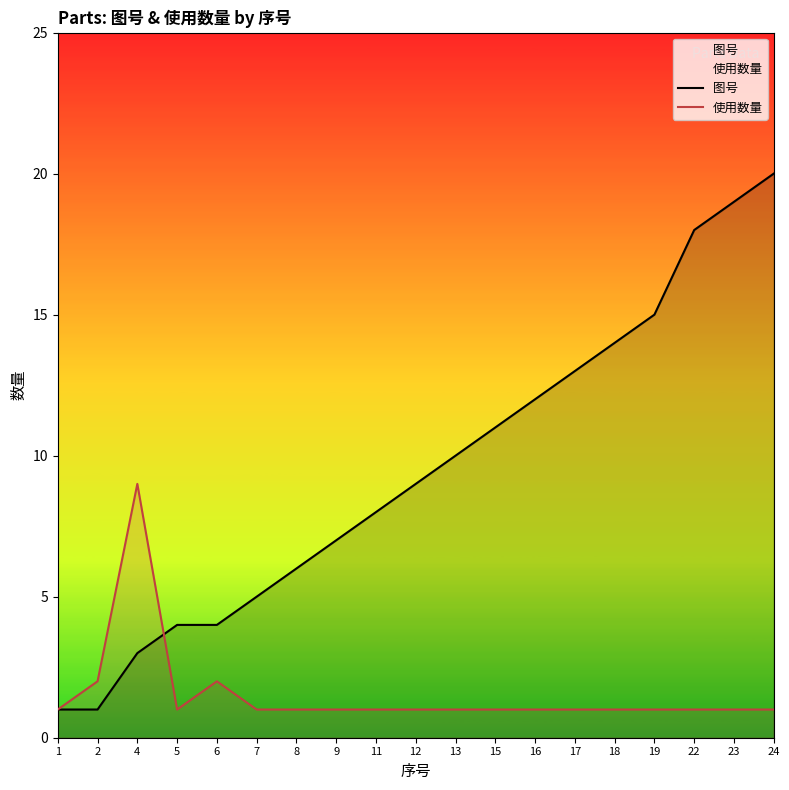

Is it true that 图号 equals 3 at 12?

False